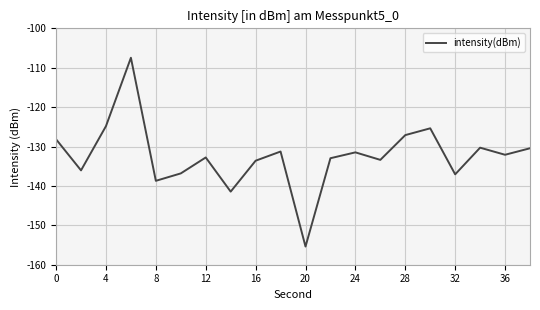

What is the smallest value displayed?

-155.4